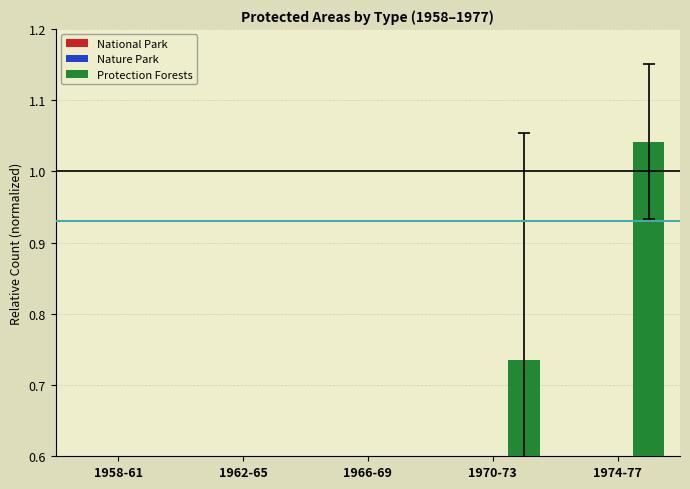

Between 1958-61 and 1970-73, which series saw the biggest shift?

Protection Forests